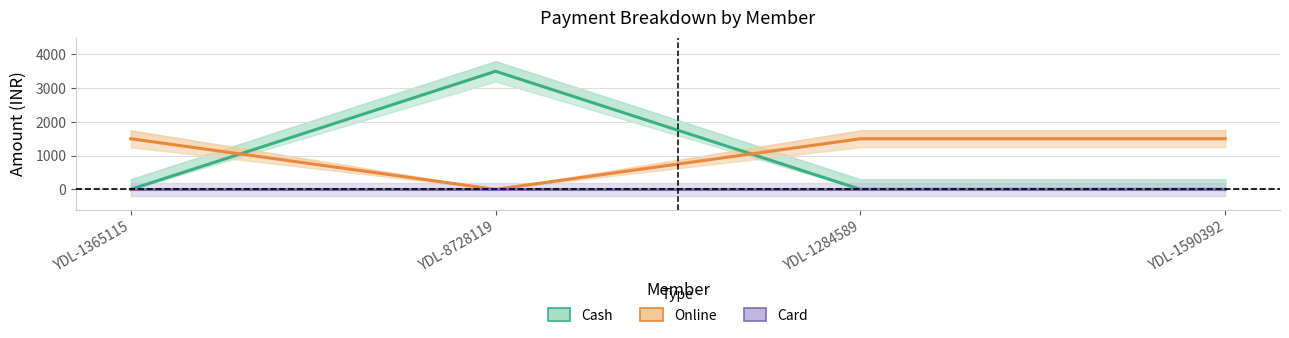

What is the total value across all series at YDL-1284589?

1500